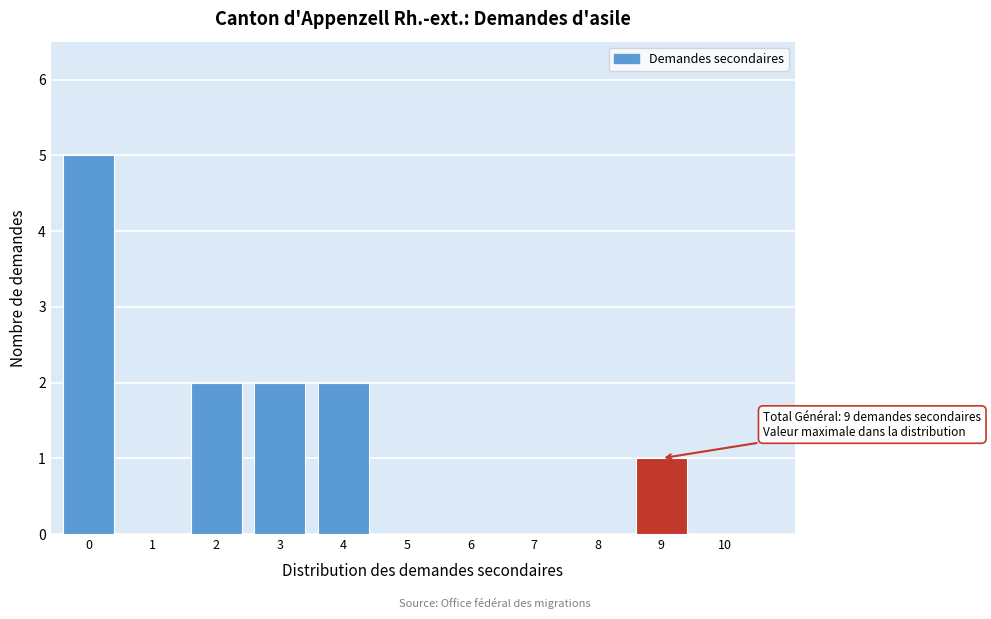

Reading left to right, extract all data points from this chart.

0=5	1=0	2=2	3=2	4=2	5=0	6=0	7=0	8=0	9=1	10=0